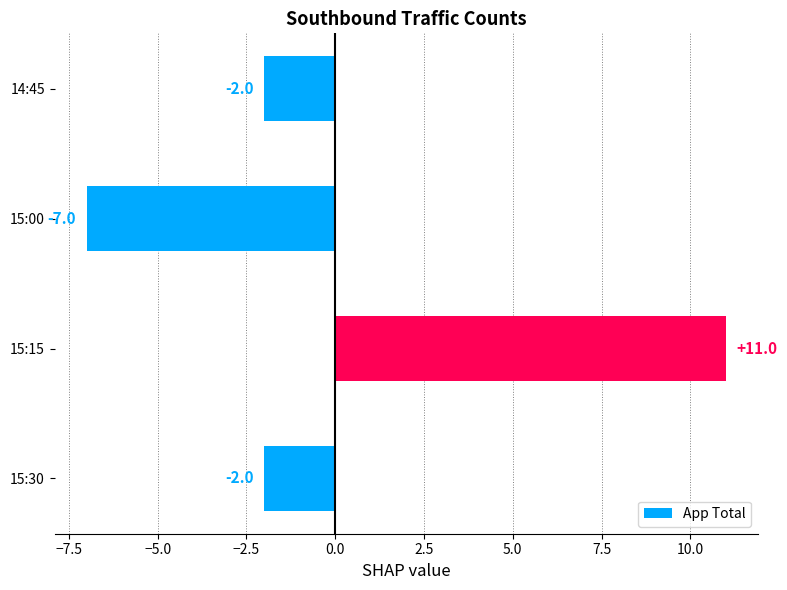

What is the greatest value displayed?

11